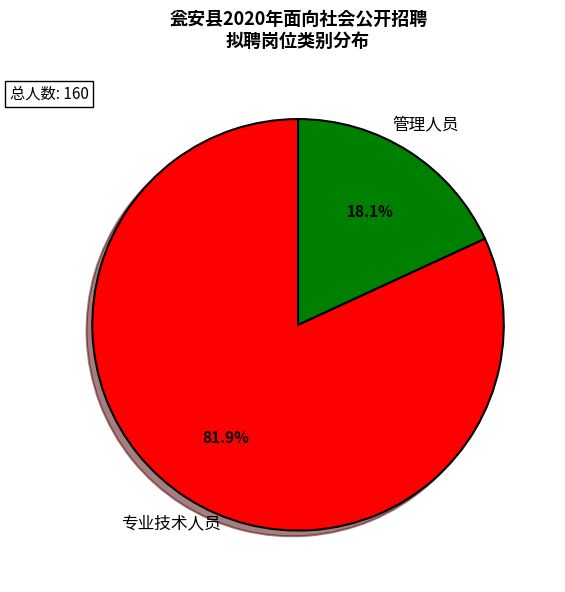

Is there any slice that represents more than half of the pie?

Yes